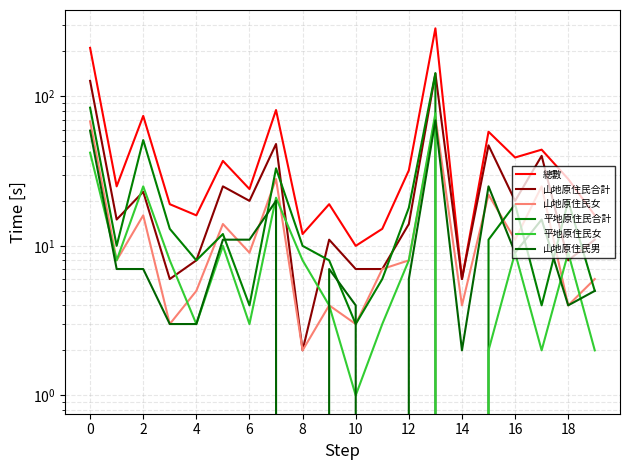

True or false: 總數 and 平地原住民女 cross at least once.

False